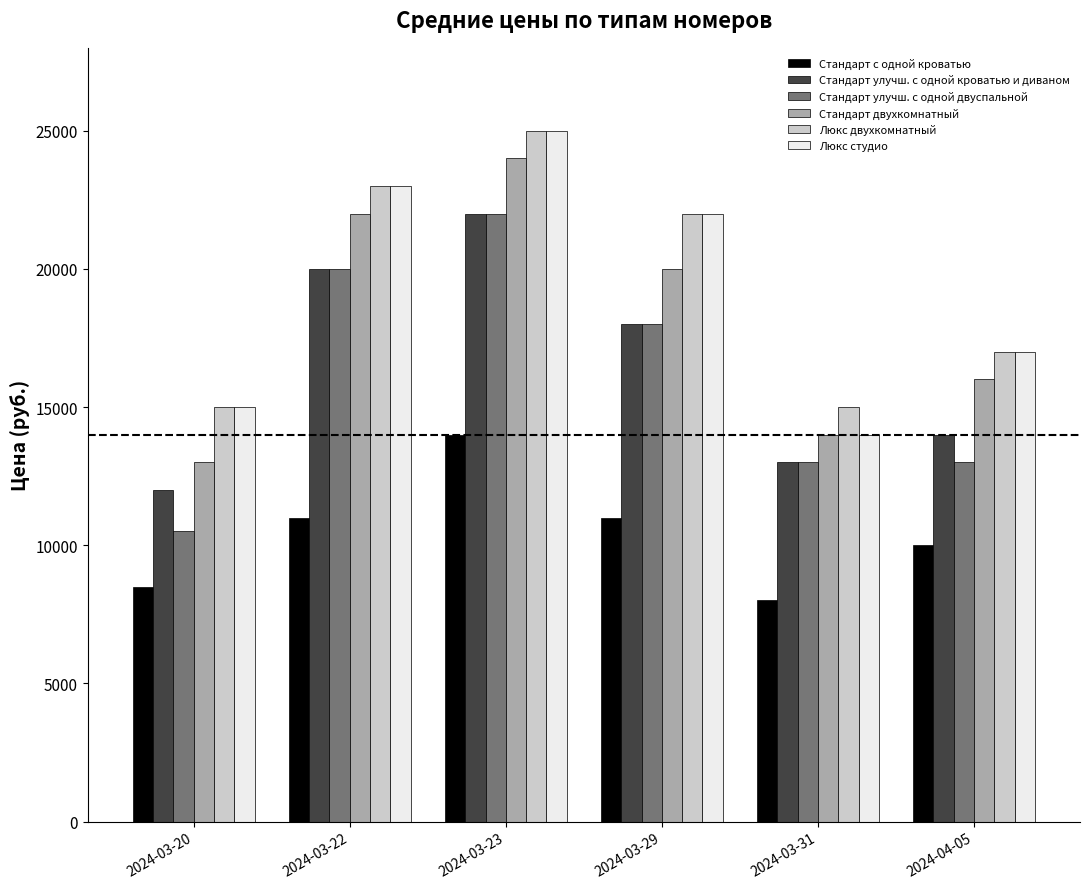

Reading left to right, what are all the values shown in this chart?

Стандарт с одной кроватью: 2024-03-20=8500	2024-03-22=11000	2024-03-23=14000	2024-03-29=11000	2024-03-31=8000	2024-04-05=10000
Стандарт улучш. с одной кроватью и диваном: 2024-03-20=12000	2024-03-22=20000	2024-03-23=22000	2024-03-29=18000	2024-03-31=13000	2024-04-05=14000
Стандарт улучш. с одной двуспальной: 2024-03-20=10500	2024-03-22=20000	2024-03-23=22000	2024-03-29=18000	2024-03-31=13000	2024-04-05=13000
Стандарт двухкомнатный: 2024-03-20=13000	2024-03-22=22000	2024-03-23=24000	2024-03-29=20000	2024-03-31=14000	2024-04-05=16000
Люкс двухкомнатный: 2024-03-20=15000	2024-03-22=23000	2024-03-23=25000	2024-03-29=22000	2024-03-31=15000	2024-04-05=17000
Люкс студио: 2024-03-20=15000	2024-03-22=23000	2024-03-23=25000	2024-03-29=22000	2024-03-31=14000	2024-04-05=17000